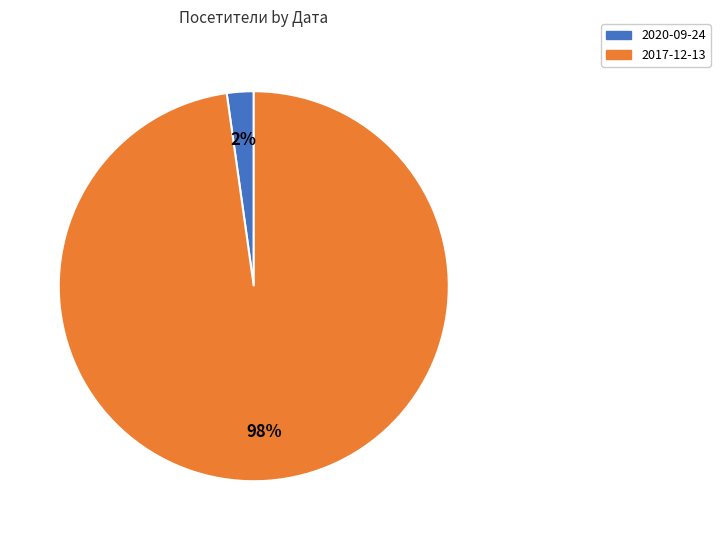

Which has a higher value, 2017-12-13 or 2020-09-24?

2017-12-13